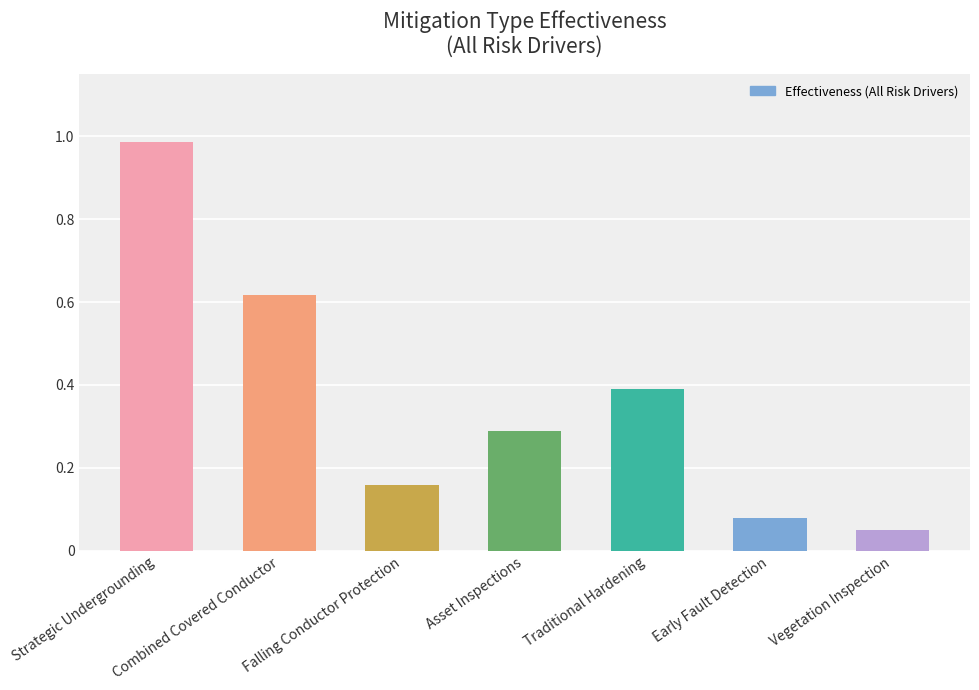

What is the value of the 4th bar from the left?

0.3